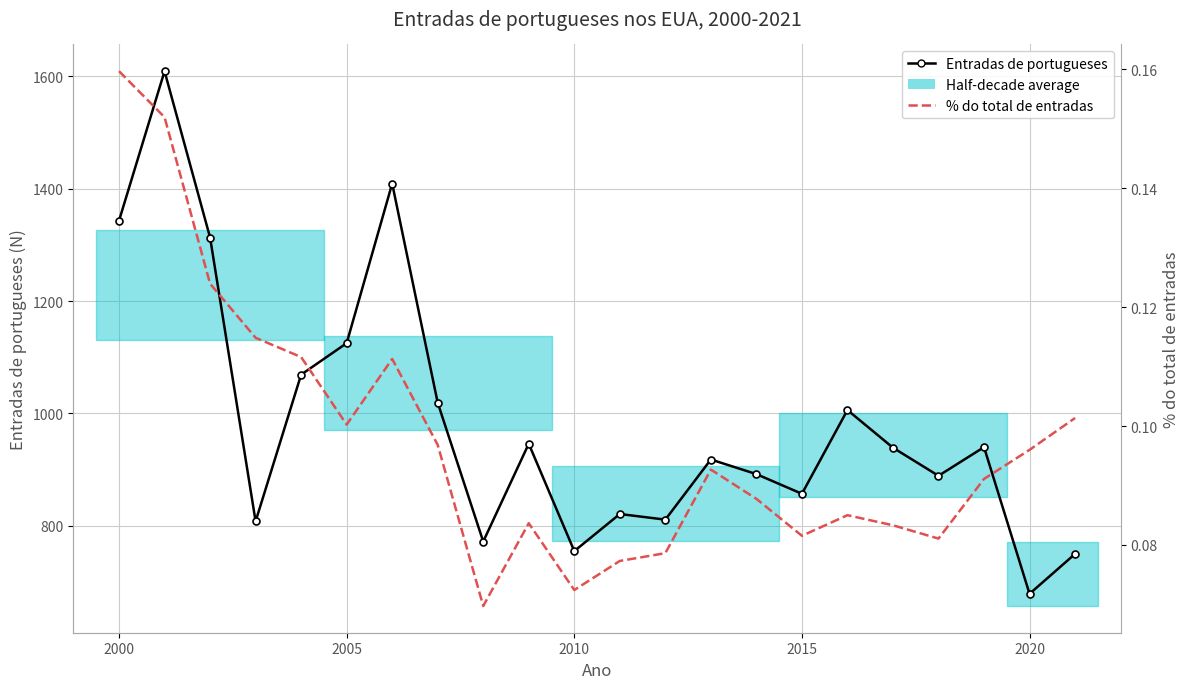

Is it true that Entradas de portugueses equals 1025.3 at 2020?

False